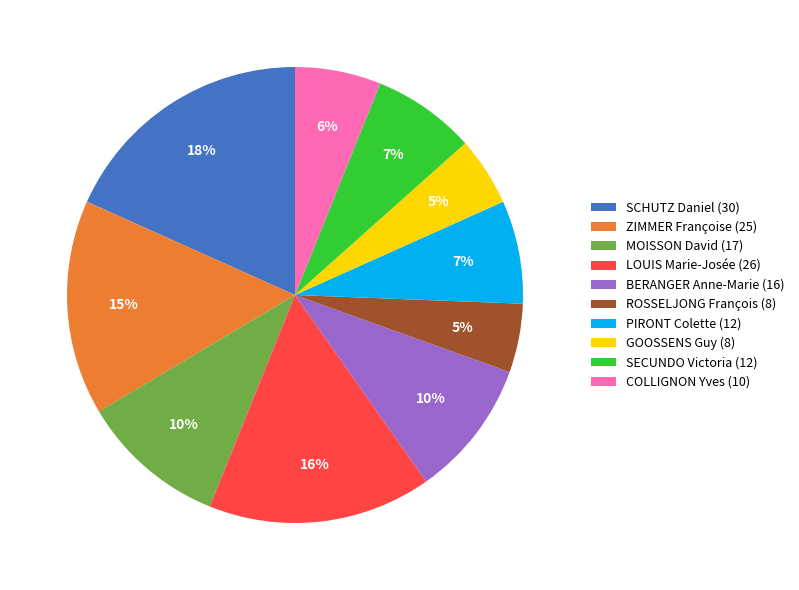

Which category has the biggest portion of the pie?

SCHUTZ Daniel (30)